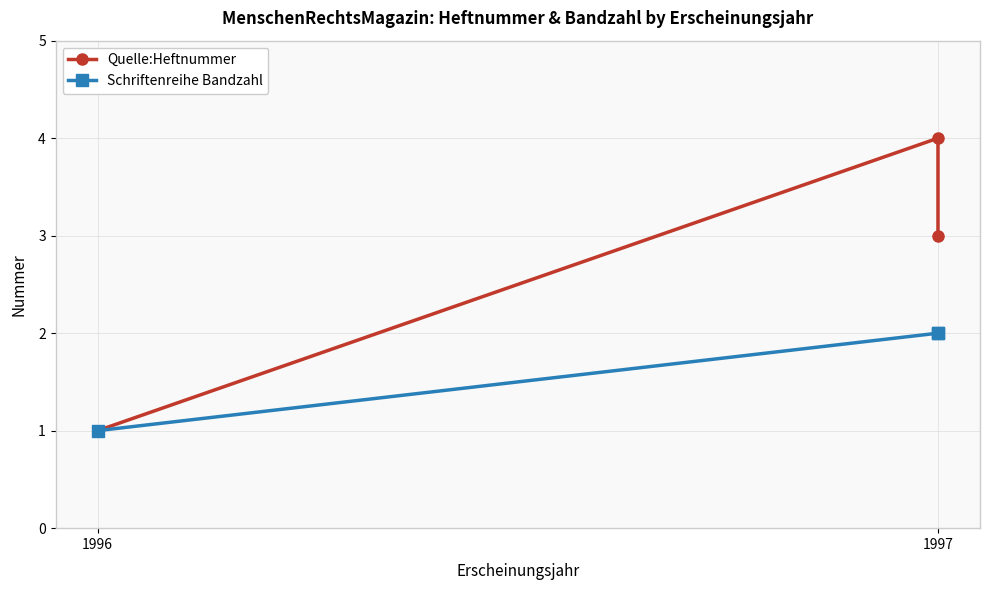

What is the difference between the highest and lowest values at 1997?

2